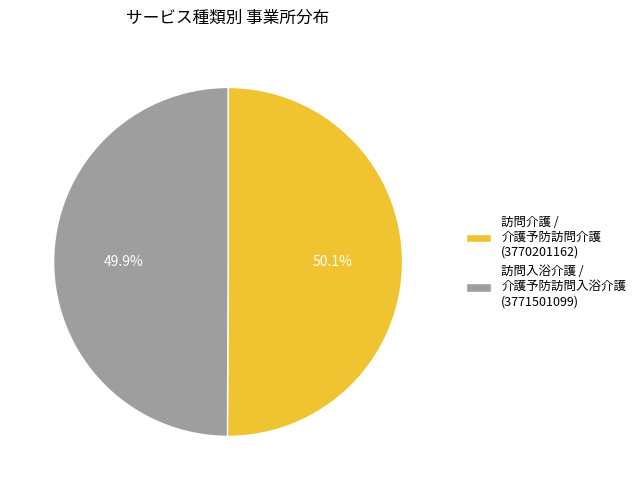

Is there any slice that represents more than half of the pie?

Yes